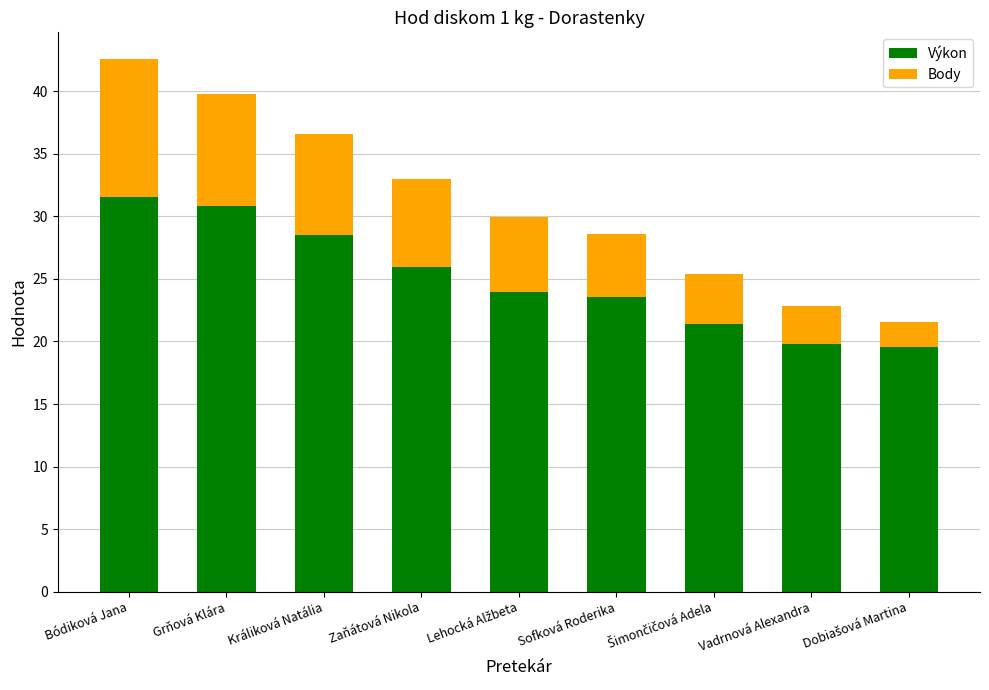

What is the lowest value of the Výkon series?

19.6